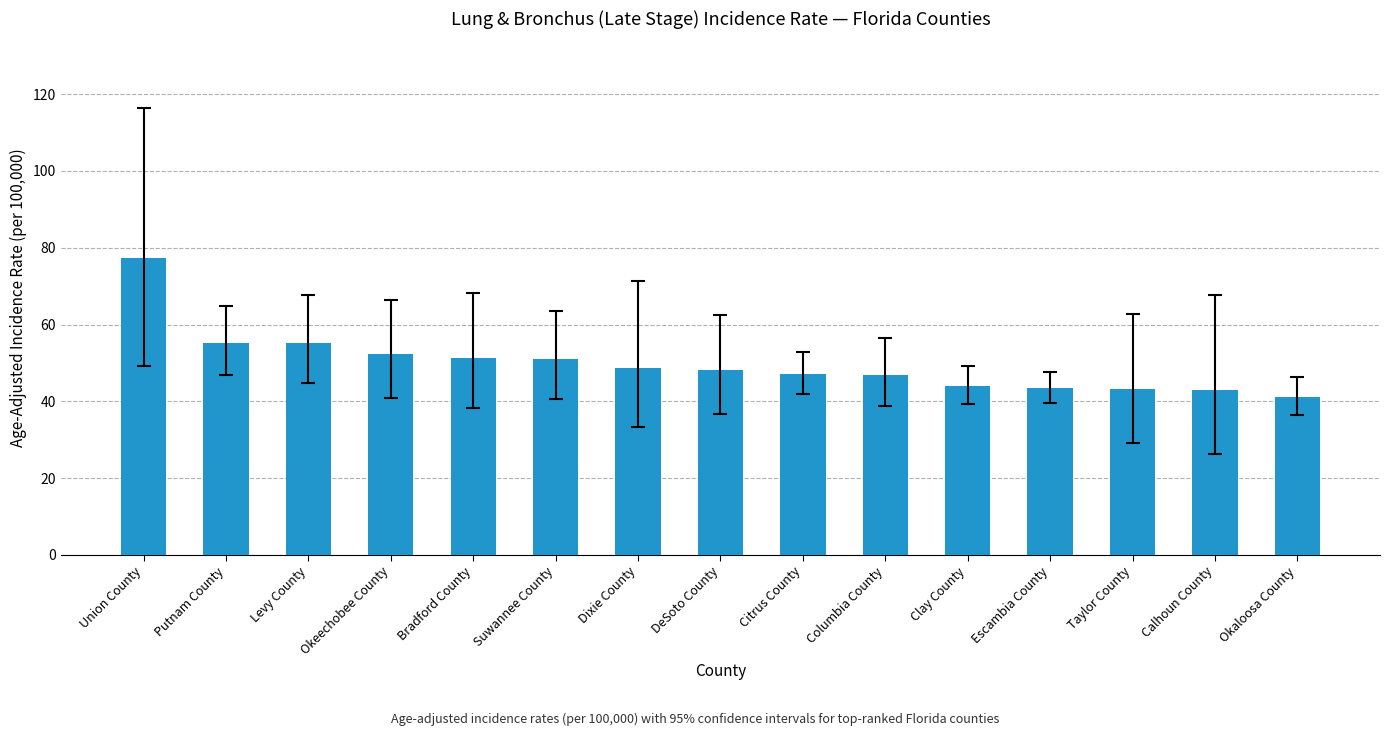

What is the label of the 13th bar from the left?

Taylor County